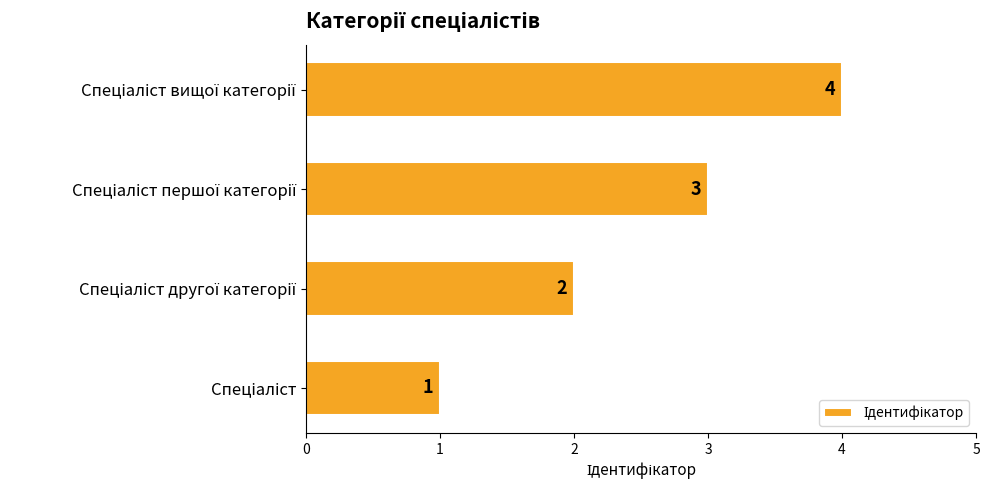

What is the sum of all values?

10